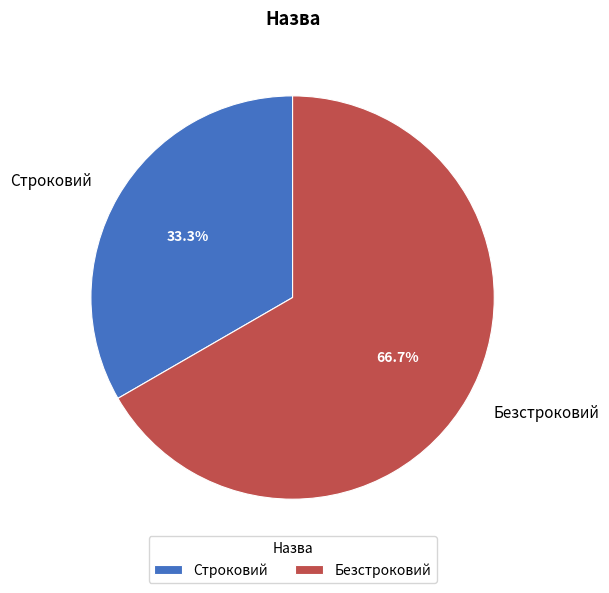

To the nearest percent, what is the combined percentage of Безстроковий and Строковий?

100%